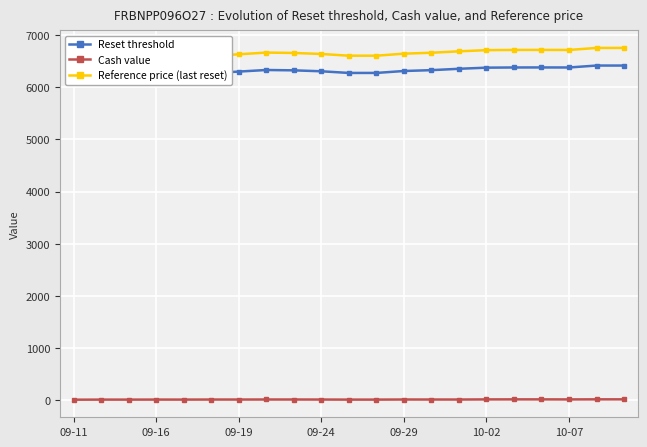

Read the Reset threshold value at 10.

6274.4